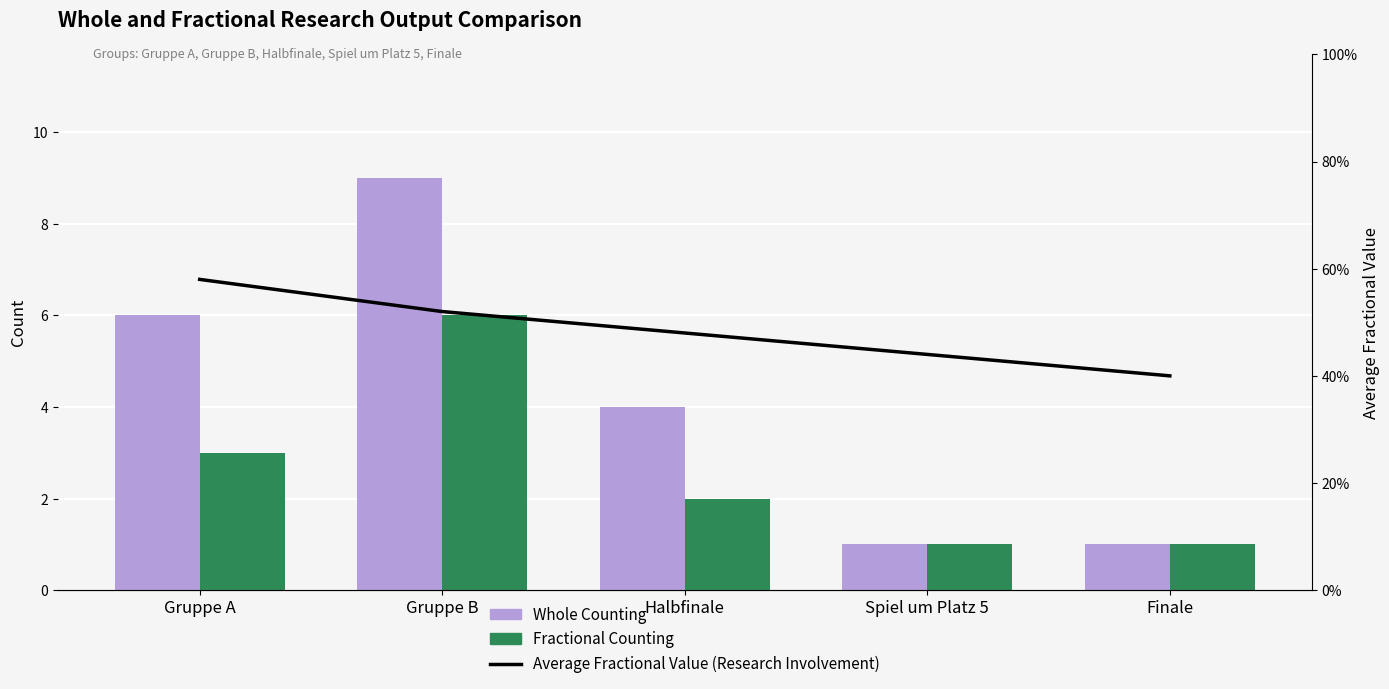

Which series has the largest range (max minus min)?

Whole Counting